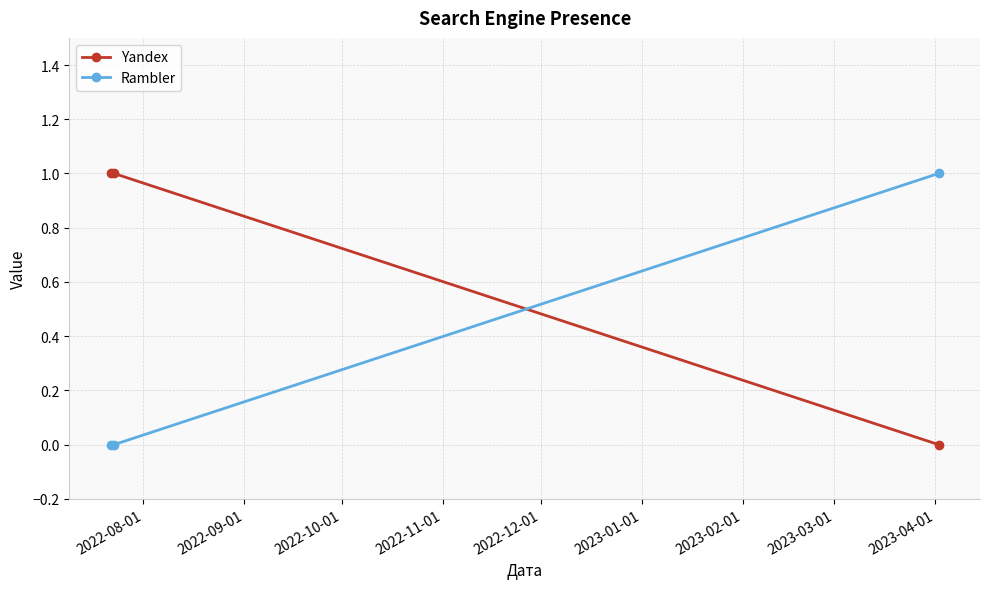

Which series has the largest total across all categories?

Yandex